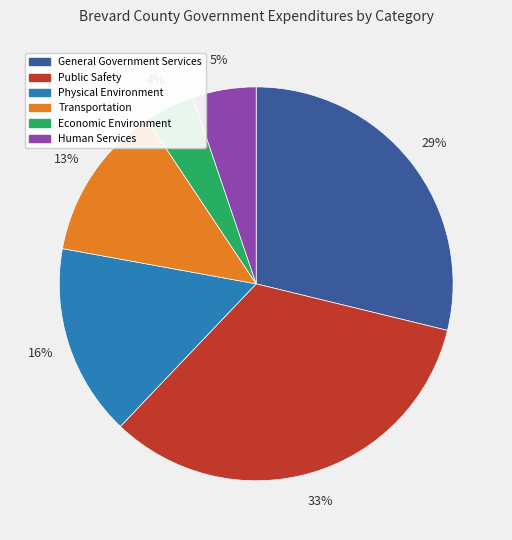

To the nearest percent, what percentage of the pie is General Government Services?

29%